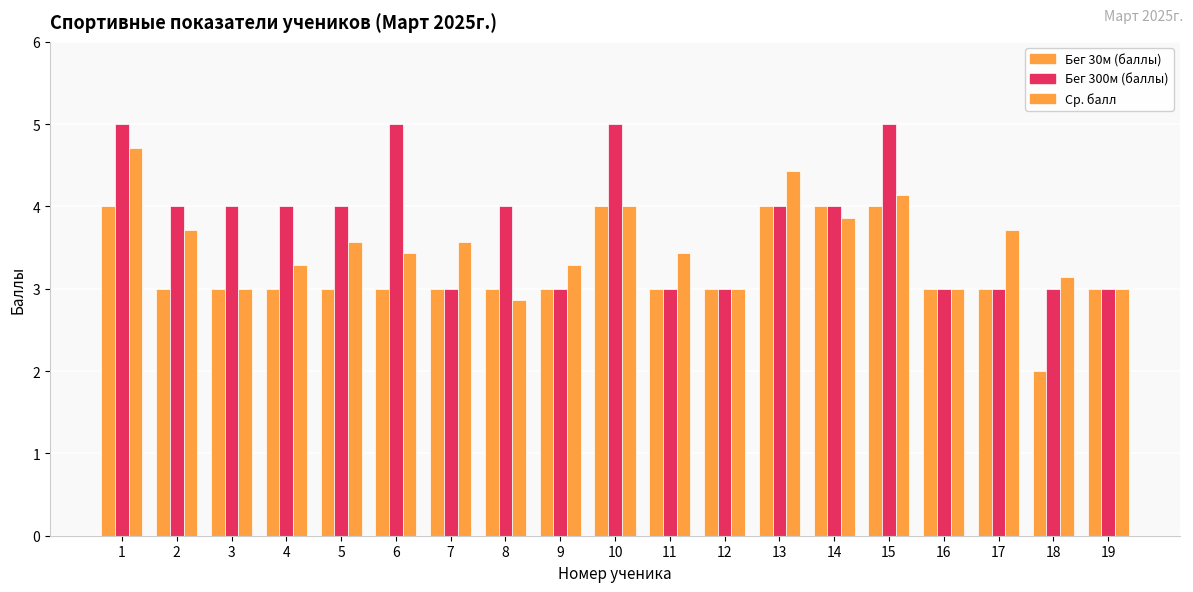

Where is Ср. балл nearest to the value 3?

3